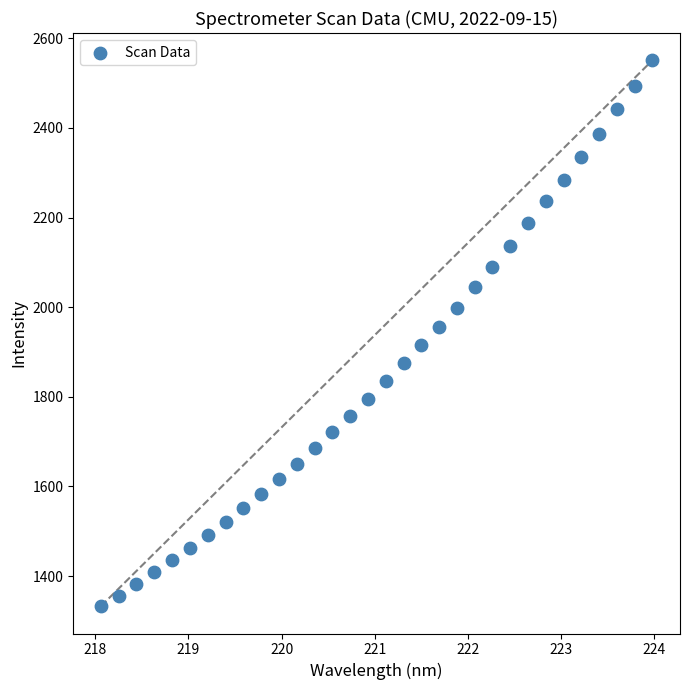

What is the range of X values (max minus min)?

5.9